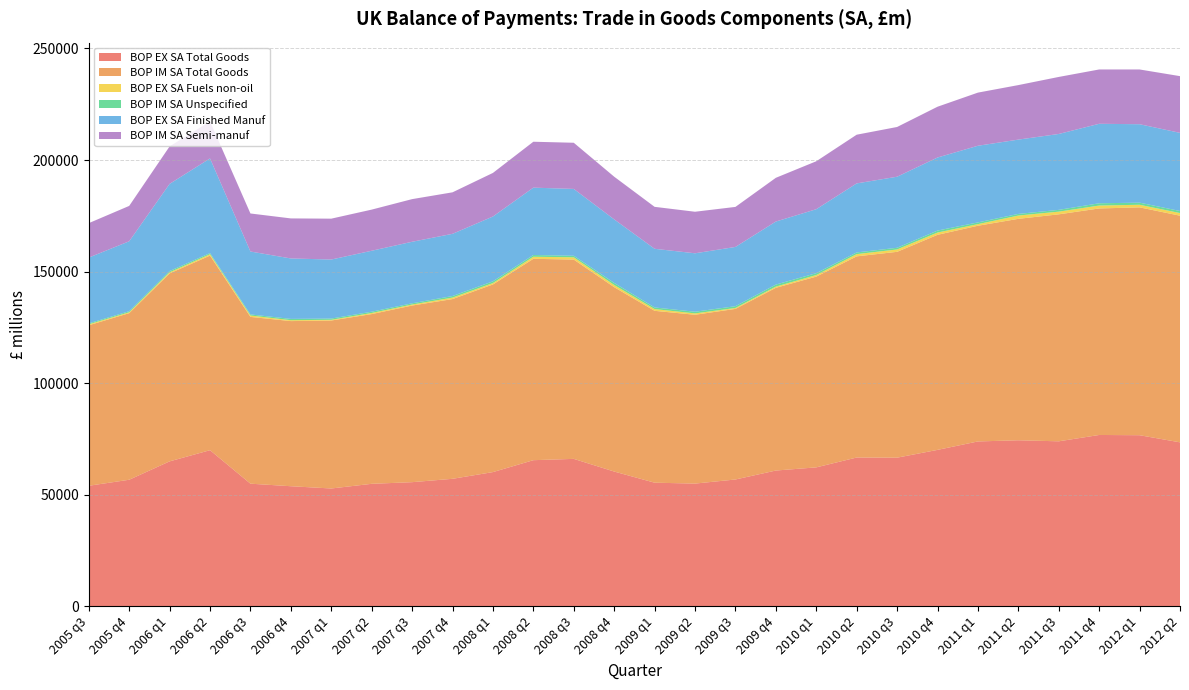

Reading left to right, list all the values displayed in this chart.

BOP EX SA Total Goods: 2005 q3=54035	2005 q4=56731	2006 q1=64969	2006 q2=69975	2006 q3=54971	2006 q4=53830	2007 q1=52815	2007 q2=54909	2007 q3=55648	2007 q4=57153	2008 q1=60162	2008 q2=65499	2008 q3=66086	2008 q4=60410	2009 q1=55415	2009 q2=55010	2009 q3=56849	2009 q4=60861	2010 q1=62279	2010 q2=66692	2010 q3=66624	2010 q4=70113	2011 q1=73897	2011 q2=74418	2011 q3=73956	2011 q4=76796	2012 q1=76687	2012 q2=73495
BOP IM SA Total Goods: 2005 q3=71917	2005 q4=74646	2006 q1=84220	2006 q2=87197	2006 q3=74734	2006 q4=73997	2007 q1=75271	2007 q2=76055	2007 q3=79140	2007 q4=80537	2008 q1=84079	2008 q2=90232	2008 q3=89307	2008 q4=82621	2009 q1=77012	2009 q2=75650	2009 q3=76440	2009 q4=81874	2010 q1=85478	2010 q2=90138	2010 q3=92236	2010 q4=96365	2011 q1=96651	2011 q2=99225	2011 q3=101707	2011 q4=101498	2012 q1=102102	2012 q2=101554
BOP EX SA Fuels non-oil: 2005 q3=433	2005 q4=400	2006 q1=495	2006 q2=607	2006 q3=627	2006 q4=401	2007 q1=319	2007 q2=494	2007 q3=457	2007 q4=672	2008 q1=620	2008 q2=932	2008 q3=1016	2008 q4=978	2009 q1=792	2009 q2=615	2009 q3=420	2009 q4=536	2010 q1=705	2010 q2=1005	2010 q3=1071	2010 q4=1029	2011 q1=727	2011 q2=1479	2011 q3=1207	2011 q4=1310	2012 q1=1164	2012 q2=1186
BOP IM SA Unspecified: 2005 q3=421	2005 q4=476	2006 q1=563	2006 q2=521	2006 q3=483	2006 q4=578	2007 q1=555	2007 q2=569	2007 q3=552	2007 q4=697	2008 q1=787	2008 q2=770	2008 q3=693	2008 q4=911	2009 q1=721	2009 q2=739	2009 q3=791	2009 q4=915	2010 q1=832	2010 q2=749	2010 q3=743	2010 q4=878	2011 q1=768	2011 q2=727	2011 q3=795	2011 q4=1012	2012 q1=940	2012 q2=919
BOP EX SA Finished Manuf: 2005 q3=29477	2005 q4=31330	2006 q1=39062	2006 q2=42413	2006 q3=28186	2006 q4=27081	2007 q1=26446	2007 q2=27316	2007 q3=27569	2007 q4=27870	2008 q1=29041	2008 q2=30189	2008 q3=29943	2008 q4=28482	2009 q1=26283	2009 q2=26193	2009 q3=26550	2009 q4=28246	2010 q1=28662	2010 q2=30939	2010 q3=31842	2010 q4=32739	2011 q1=34347	2011 q2=33299	2011 q3=34007	2011 q4=35618	2012 q1=35147	2012 q2=35018
BOP IM SA Semi-manuf: 2005 q3=15431	2005 q4=15858	2006 q1=16789	2006 q2=16574	2006 q3=17045	2006 q4=17947	2007 q1=18320	2007 q2=18436	2007 q3=19112	2007 q4=18597	2008 q1=19532	2008 q2=20571	2008 q3=20691	2008 q4=19127	2009 q1=18797	2009 q2=18616	2009 q3=17941	2009 q4=19597	2010 q1=21483	2010 q2=21822	2010 q3=22287	2010 q4=22755	2011 q1=23815	2011 q2=24428	2011 q3=25557	2011 q4=24343	2012 q1=24536	2012 q2=25413